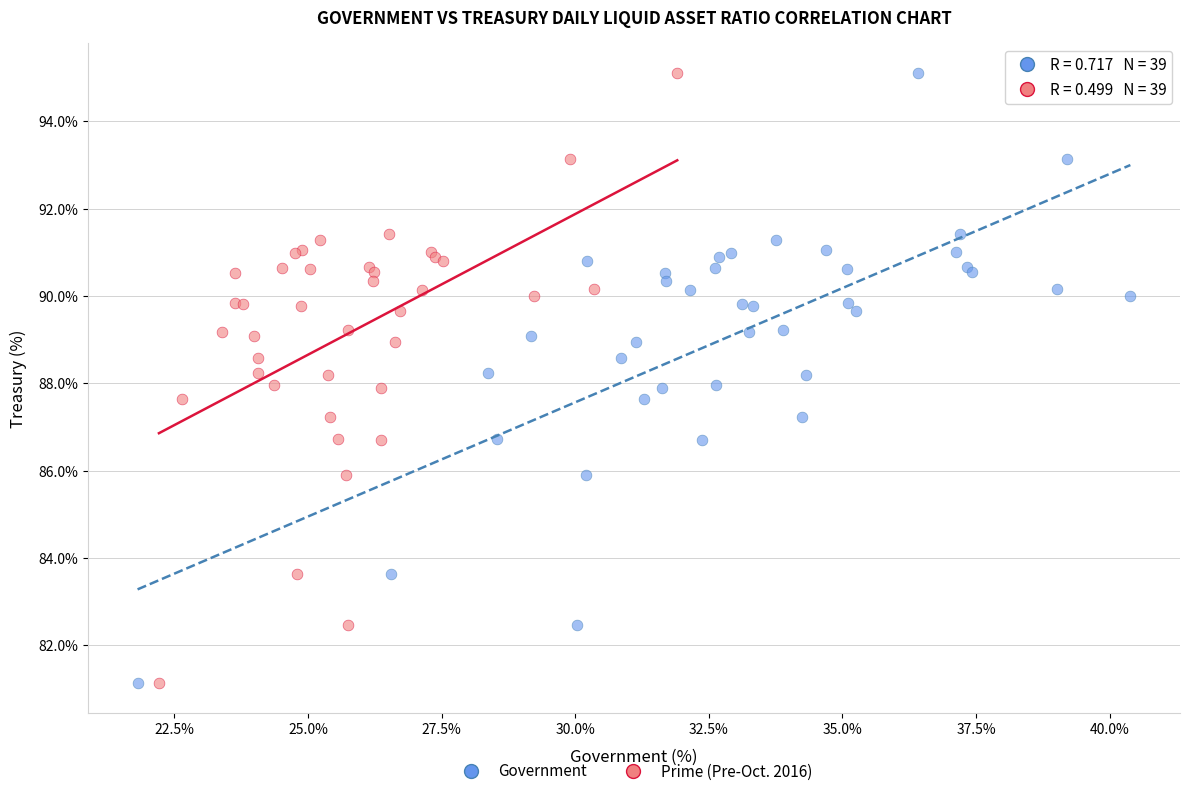

What are all the series names shown in the legend?

Government, Prime (Pre-Oct. 2016)